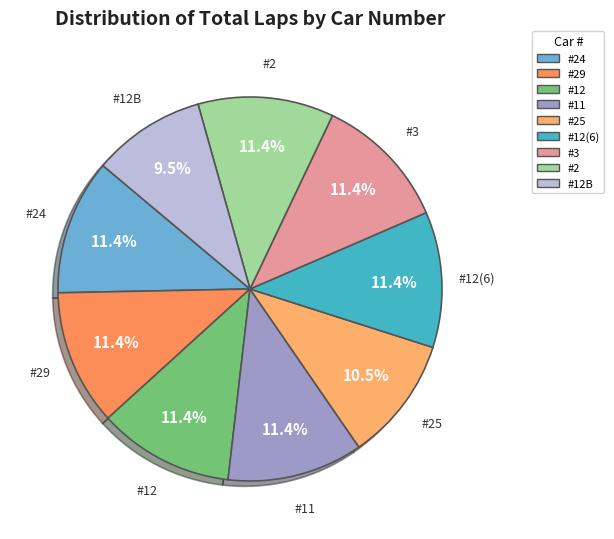

What portion of the pie excludes #12?

88.6%